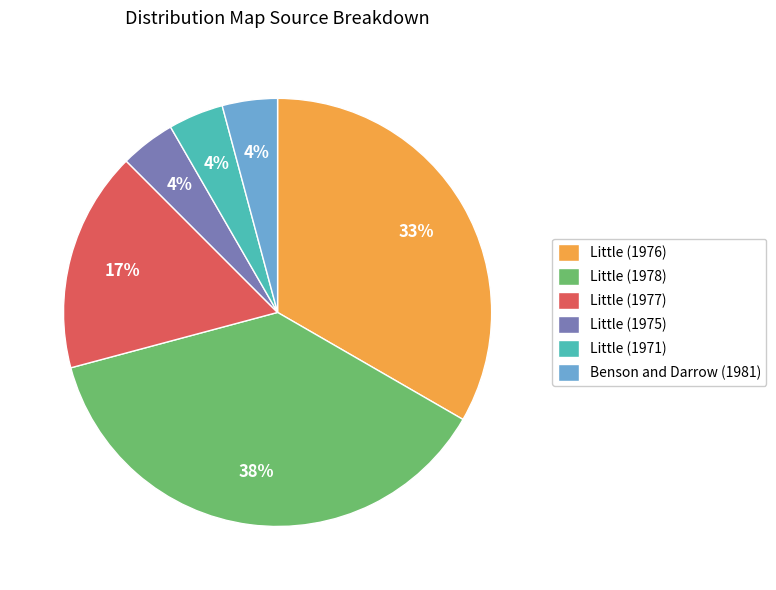

Is the sum of Little (1978) and Little (1971) greater than half?

No